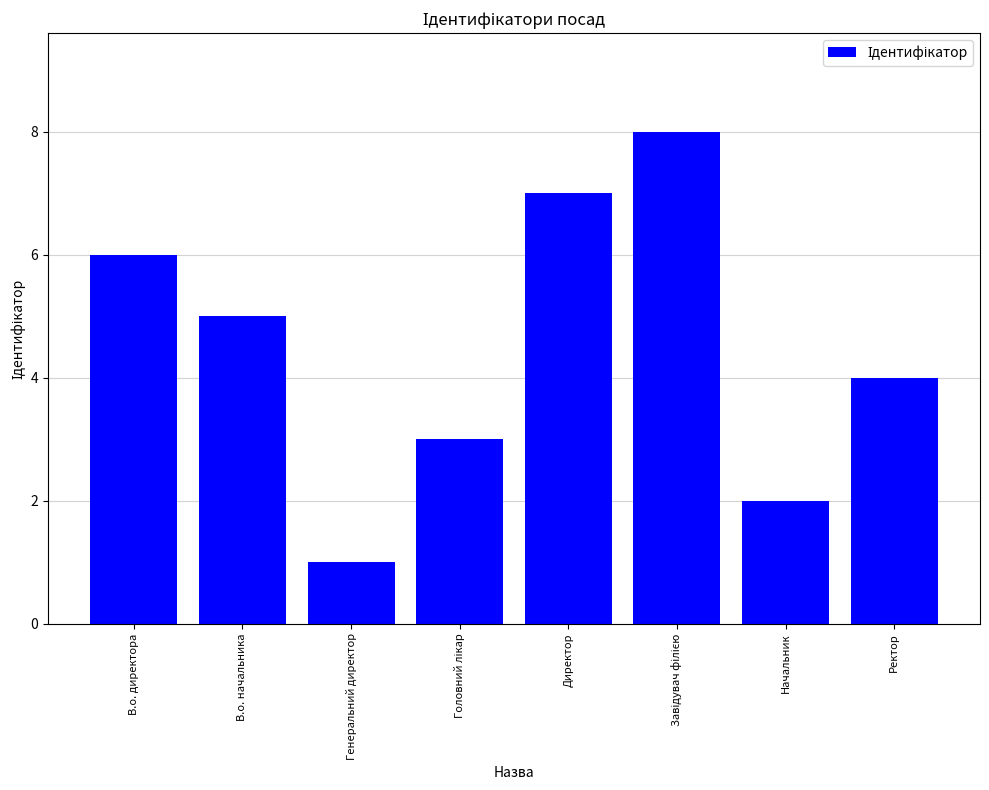

Where does the data first go above 5?

В.о. директора